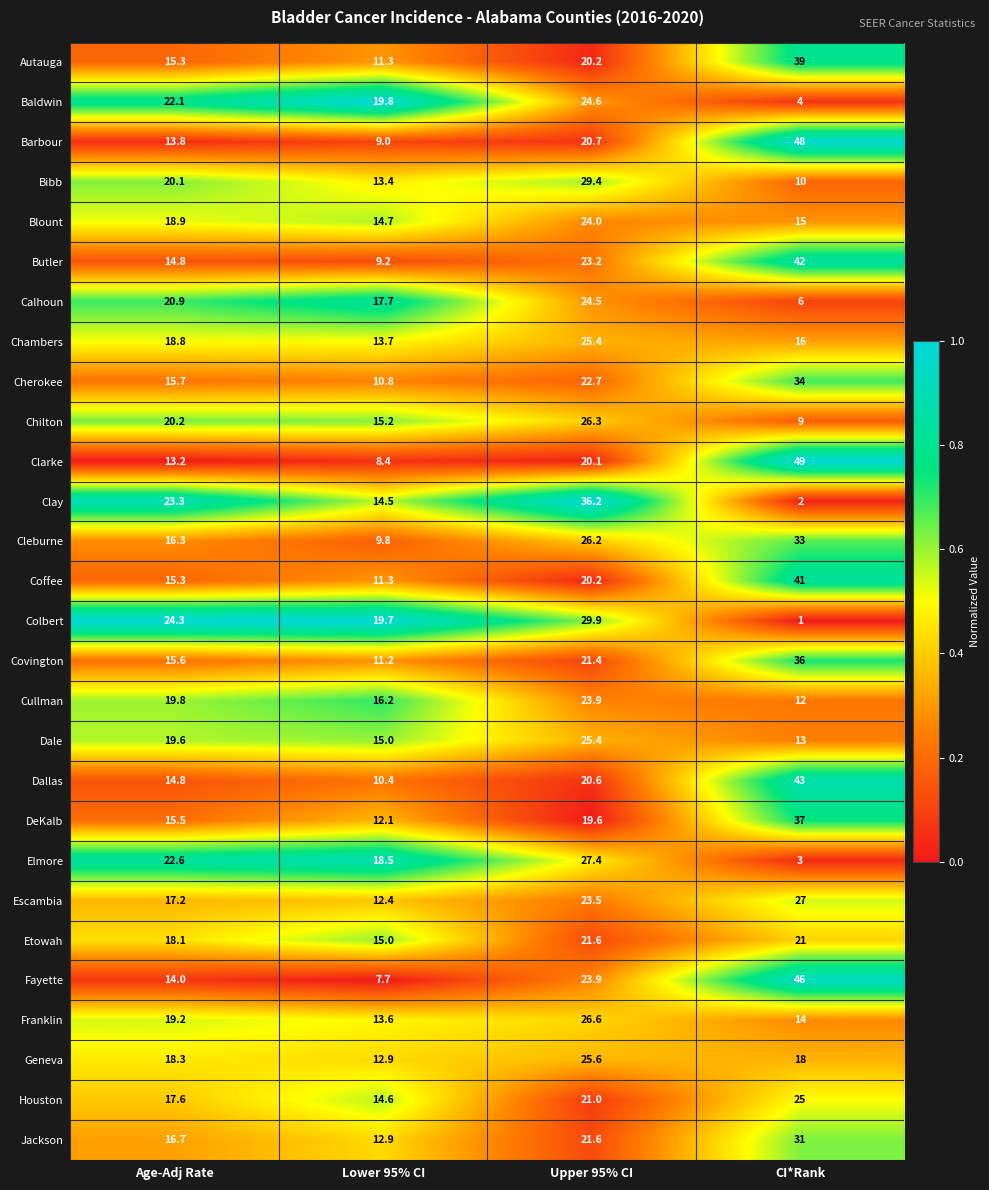

What is the greatest value displayed?

49.0